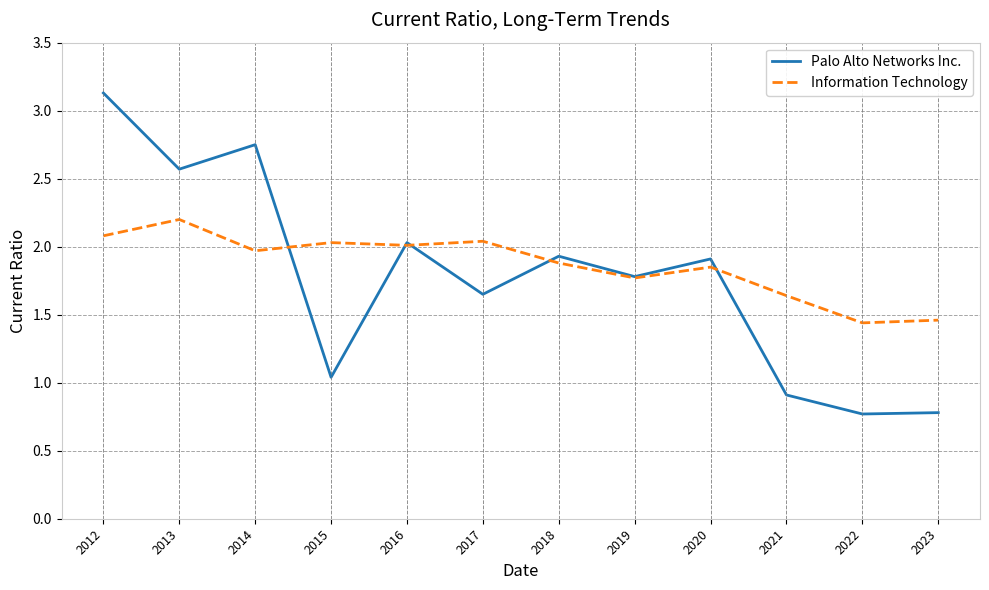

What is the difference between the Palo Alto Networks Inc. values at 2014 and 2016?

0.7